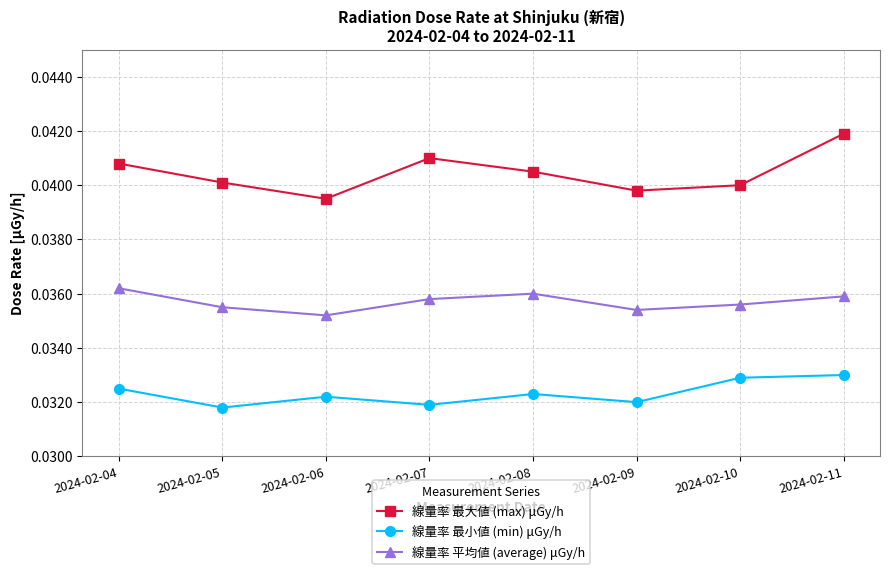

Count the number of data series in this chart.

3